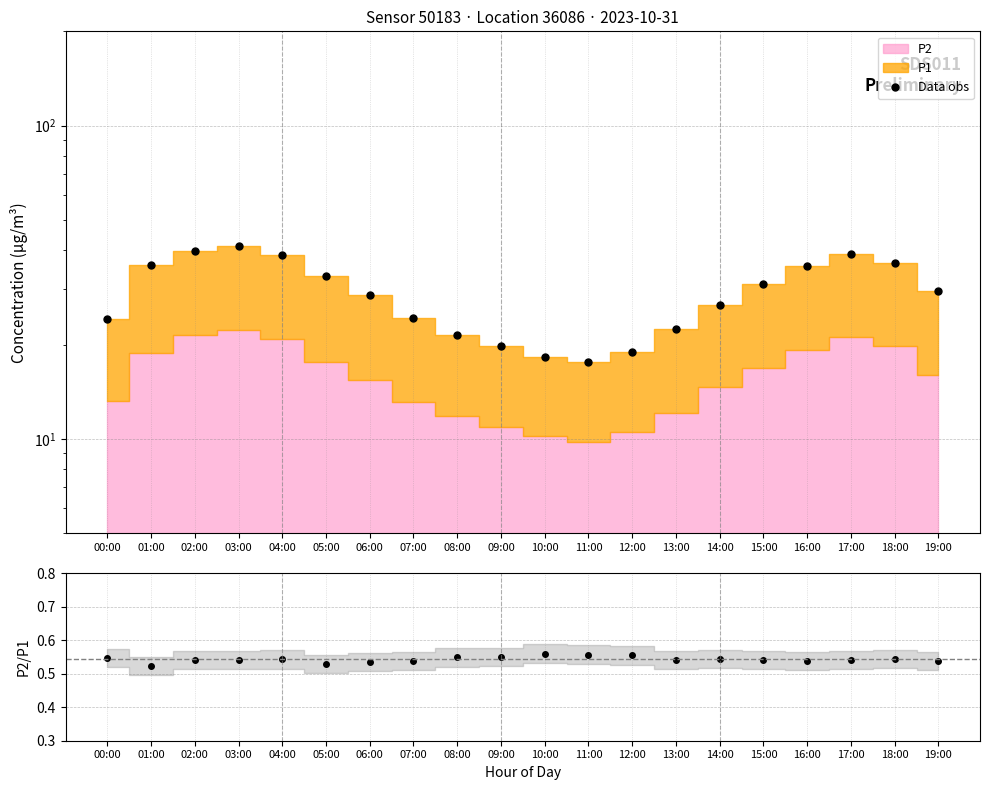

Reading left to right, list all the values displayed in this chart.

Data obs: 00:00=24.1	01:00=35.9	02:00=39.8	03:00=41.2	04:00=38.5	05:00=33.2	06:00=28.7	07:00=24.3	08:00=21.5	09:00=19.8	10:00=18.2	11:00=17.6	12:00=18.9	13:00=22.4	14:00=26.8	15:00=31.2	16:00=35.6	17:00=38.9	18:00=36.4	19:00=29.7
P2/P1: 00:00=0.5	01:00=0.5	02:00=0.5	03:00=0.5	04:00=0.5	05:00=0.5	06:00=0.5	07:00=0.5	08:00=0.5	09:00=0.6	10:00=0.6	11:00=0.6	12:00=0.6	13:00=0.5	14:00=0.5	15:00=0.5	16:00=0.5	17:00=0.5	18:00=0.5	19:00=0.5